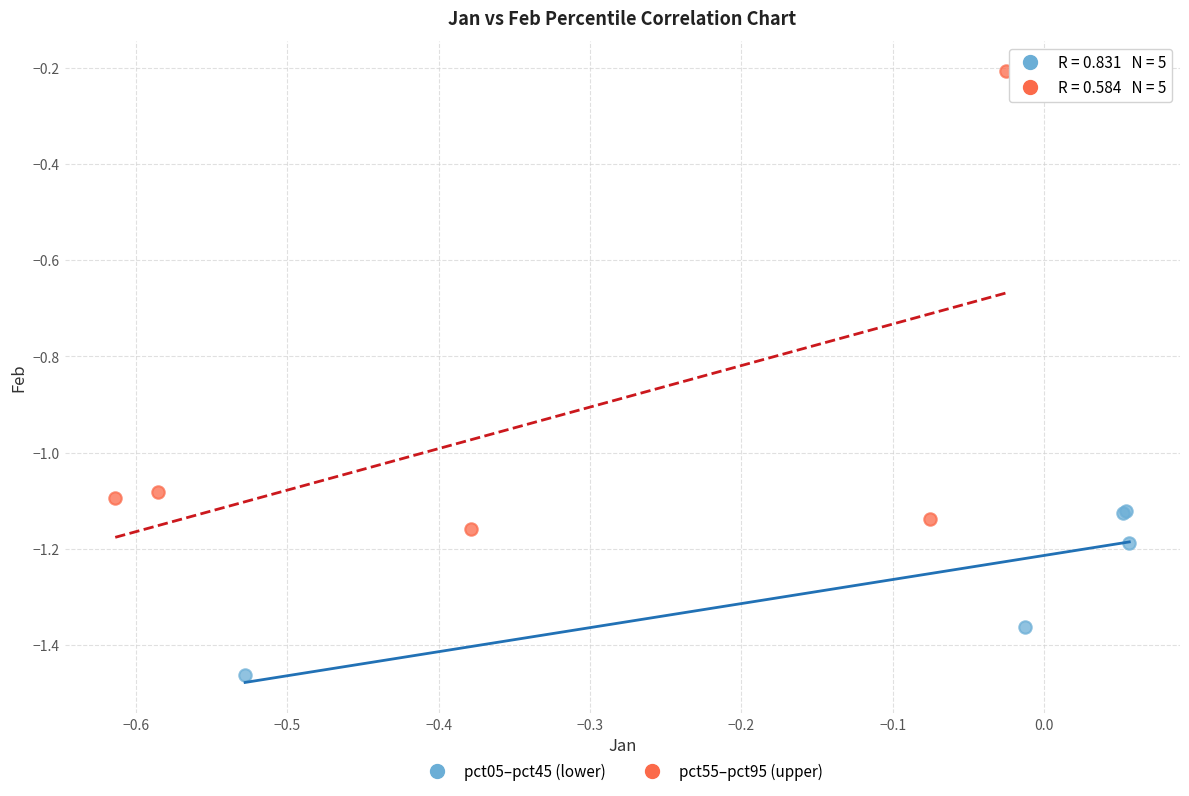

Which series has the largest Y range (max minus min)?

pct55–pct95 (upper)